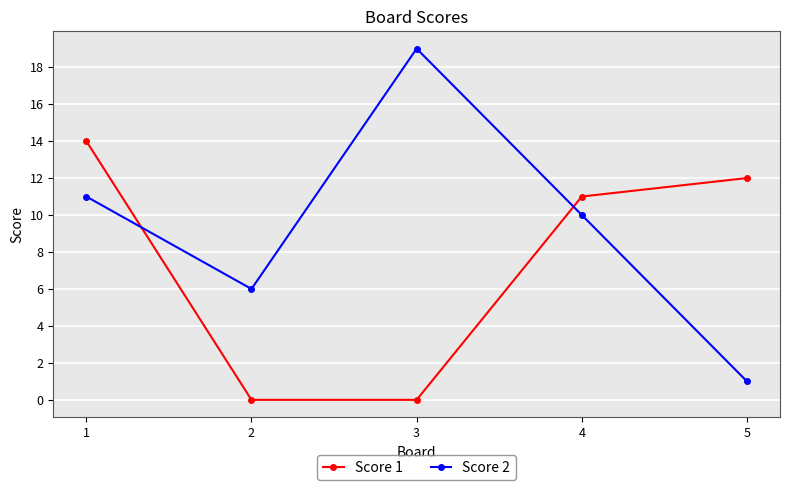

True or false: Score 2 has a value of 9 at 3.

False